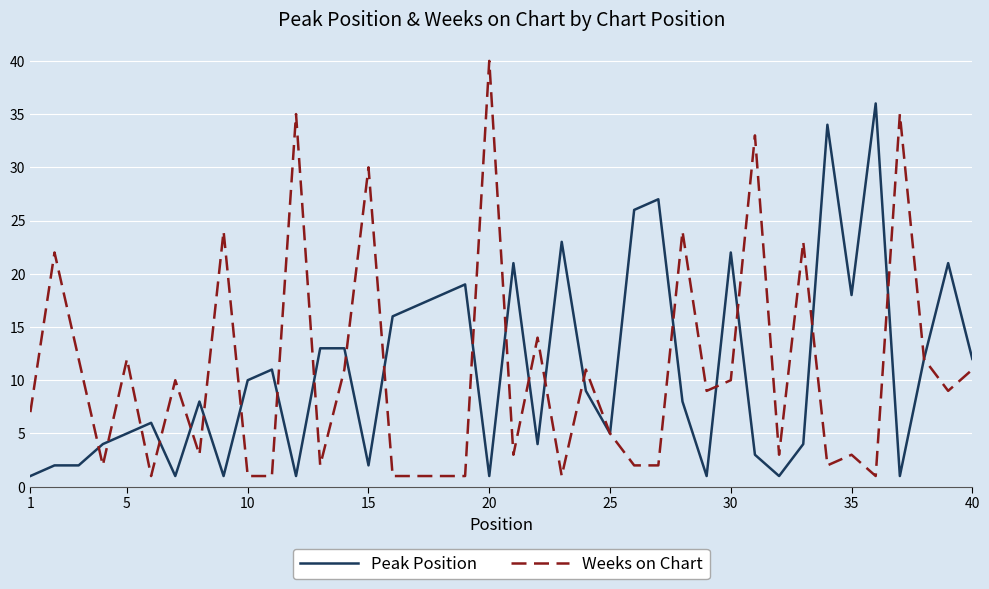

True or false: Peak Position and Weeks on Chart intersect in this chart.

True